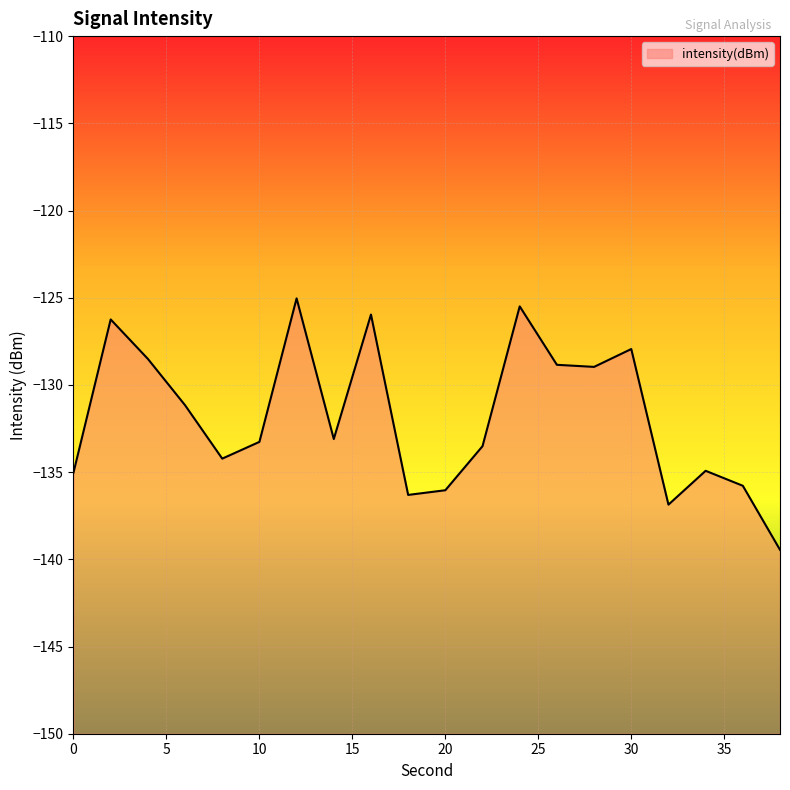

How many points are lower than both their immediate neighbors (excluding endpoints)?

5